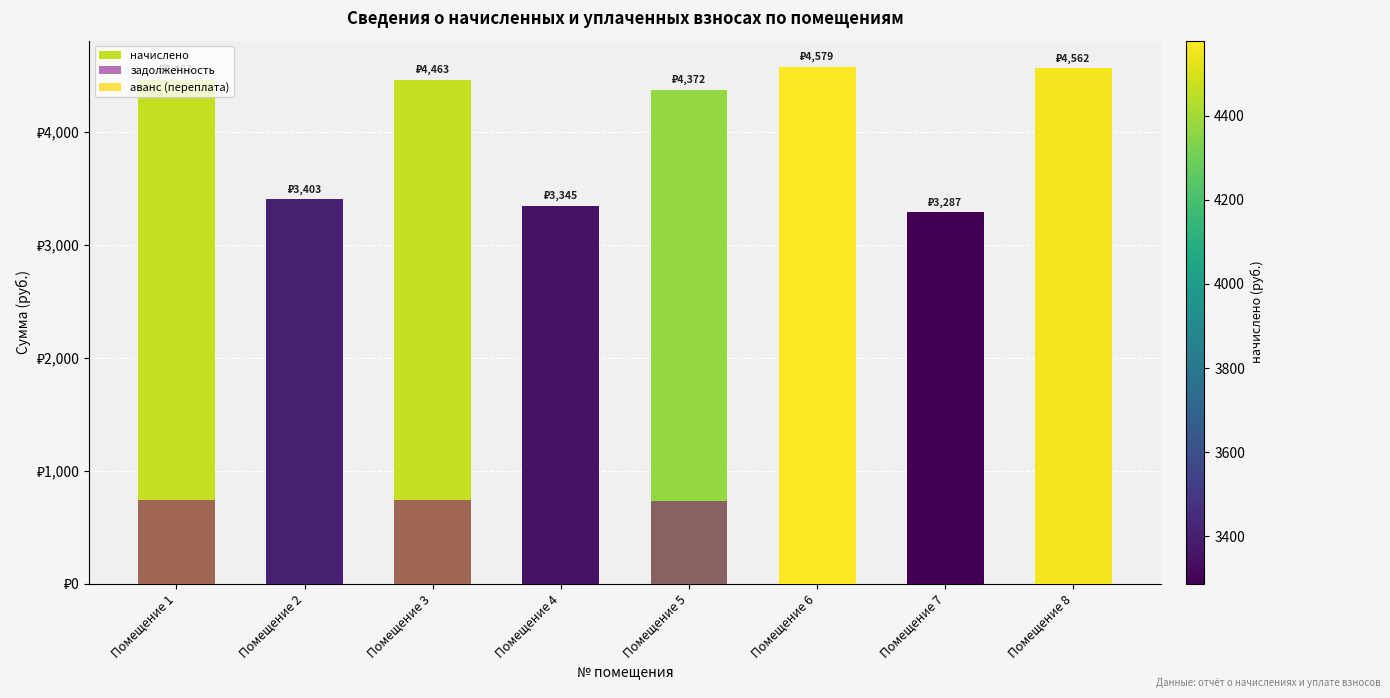

Is the value of начислено at Помещение 5 greater than the value of задолженность at Помещение 8?

Yes